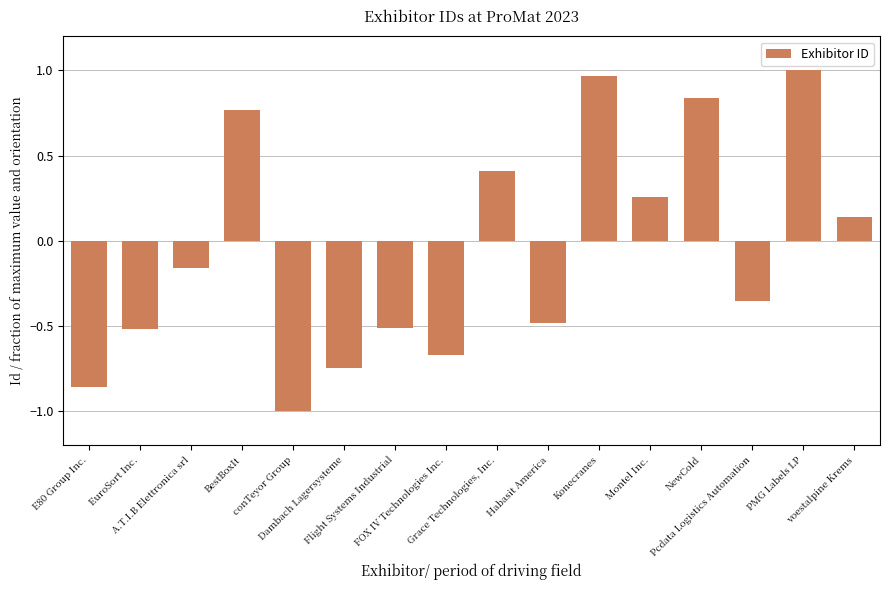

What is the minimum value shown in the chart?

-1.0